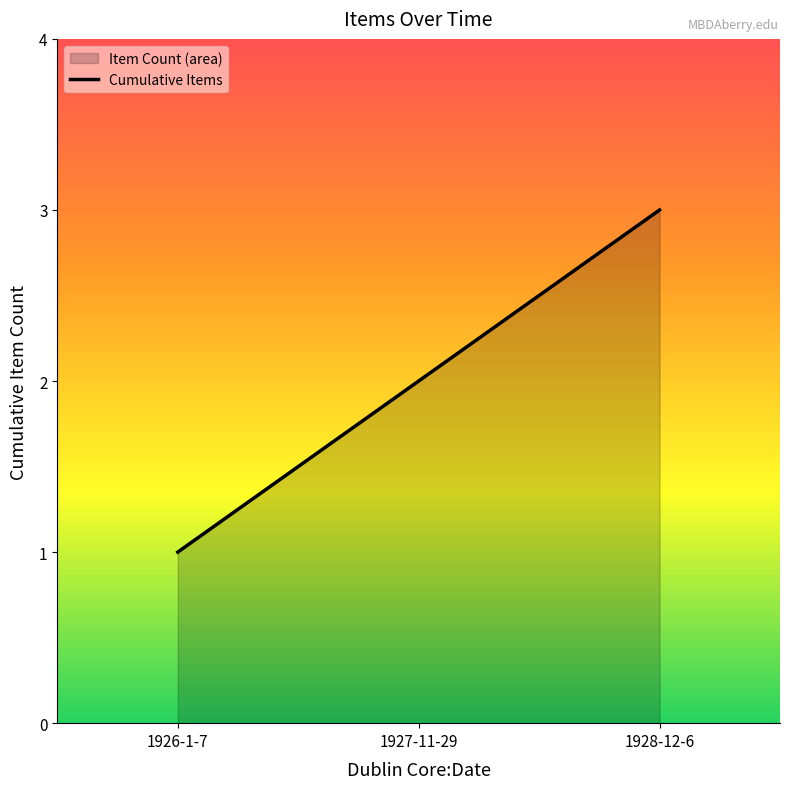

Rank the categories by value from lowest to highest.

1926-1-7, 1927-11-29, 1928-12-6